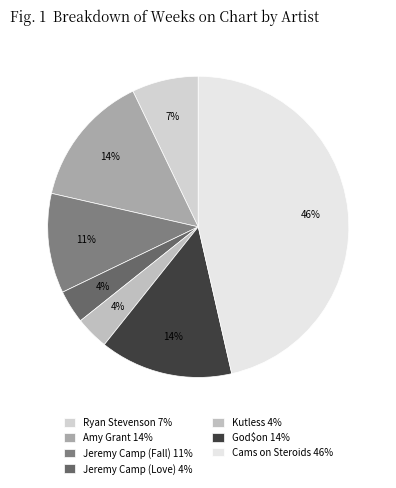

Which slice is the smallest?

Jeremy Camp (Love)